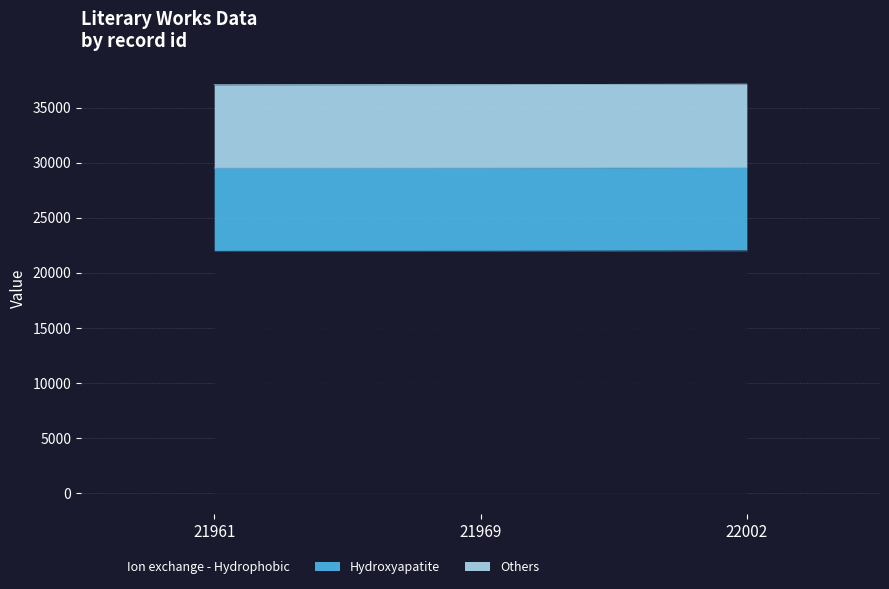

How many lines are shown in the chart?

3